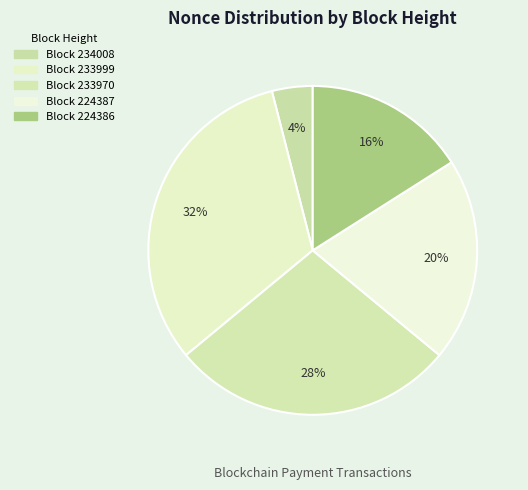

Is there any slice that represents more than half of the pie?

No